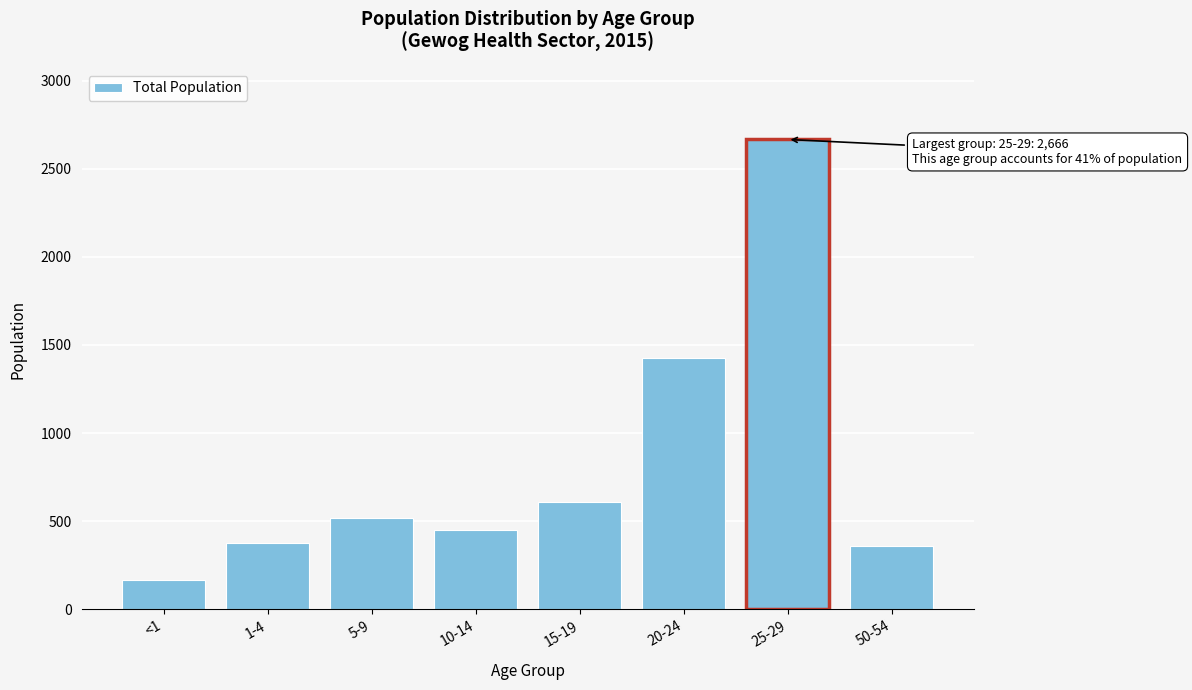

Reading left to right, extract all data points from this chart.

<1=166	1-4=378	5-9=518	10-14=452	15-19=612	20-24=1424	25-29=2666	50-54=357